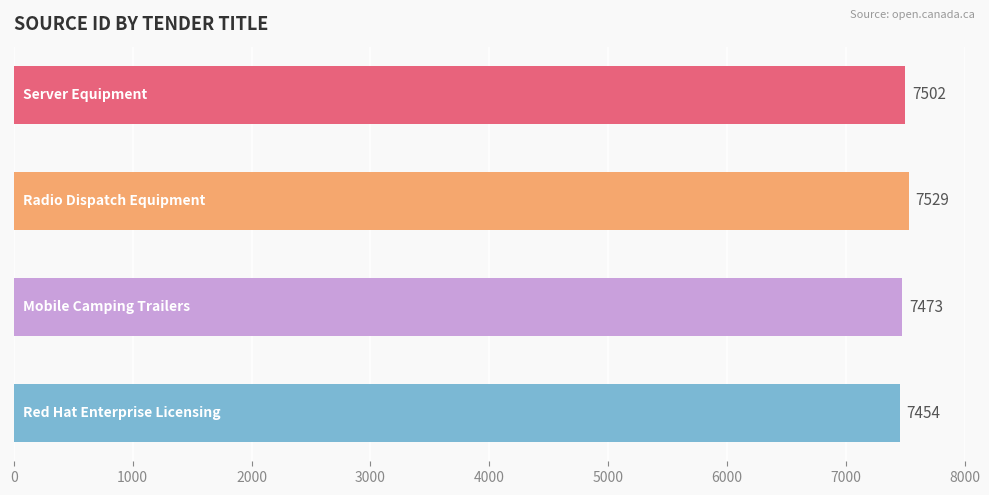

Does the chart contain any negative values?

No